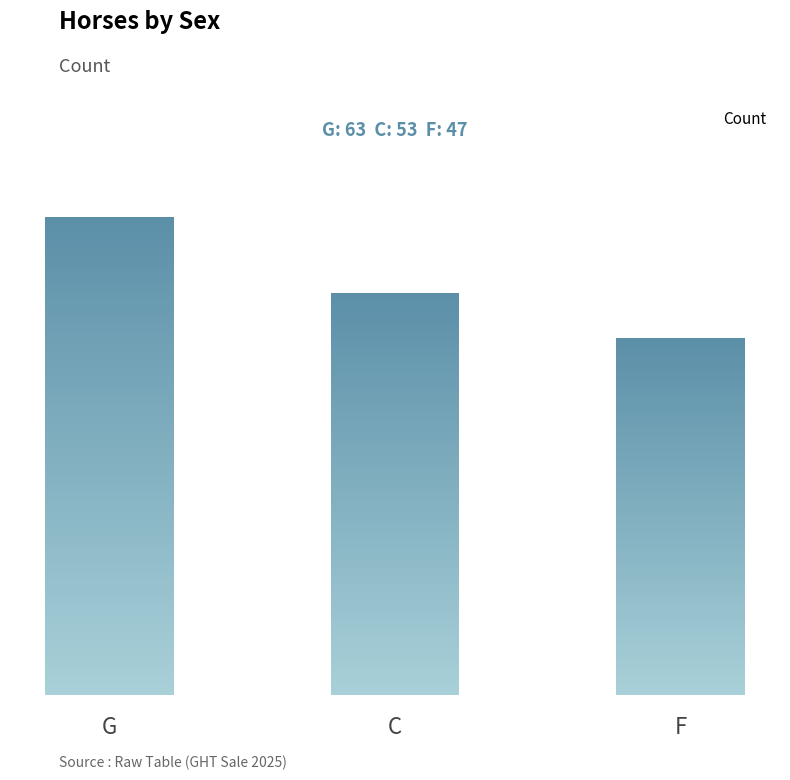

Where does the data first go above 53?

G